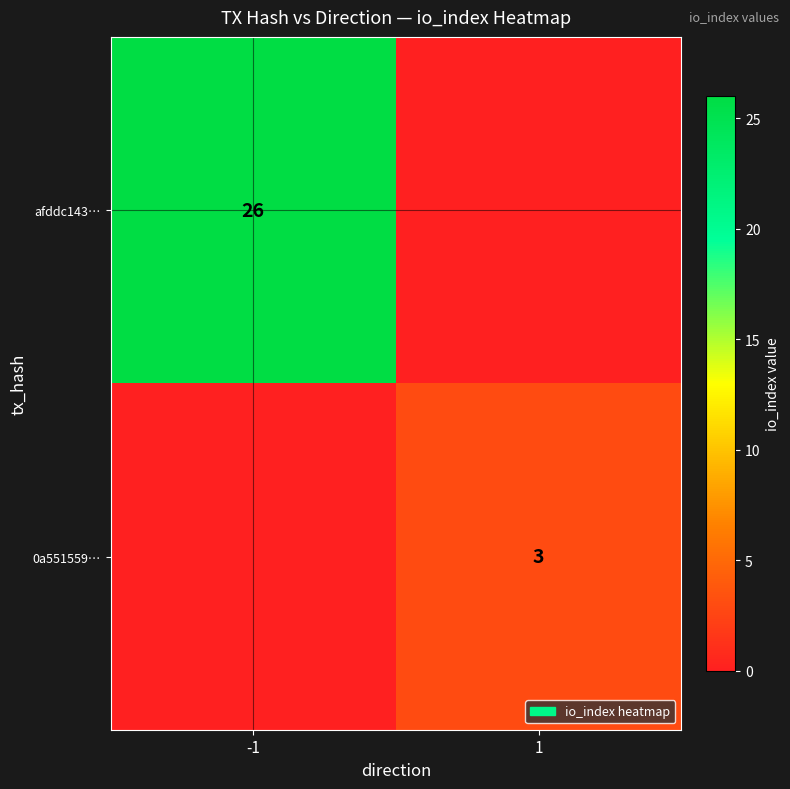

True or false: 0a551559… has a value of 3 at 1.

True